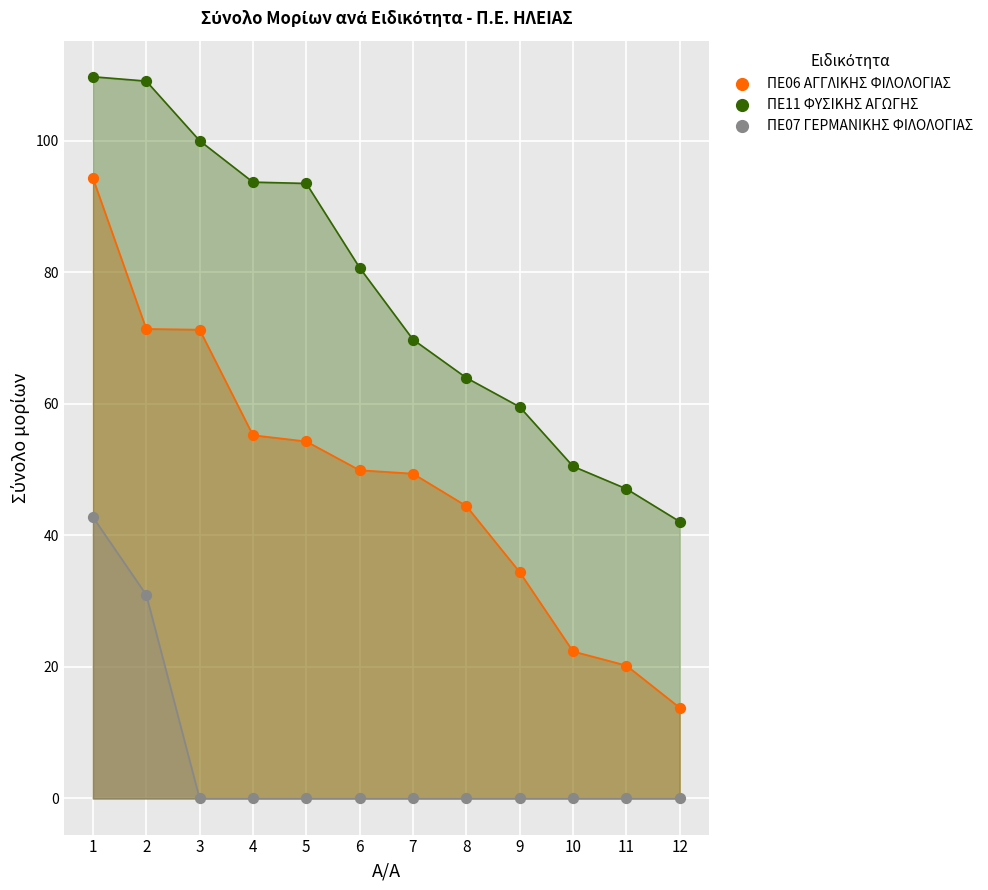

Which series has the widest spread of Y values?

ΠΕ06 ΑΓΓΛΙΚΗΣ ΦΙΛΟΛΟΓΙΑΣ